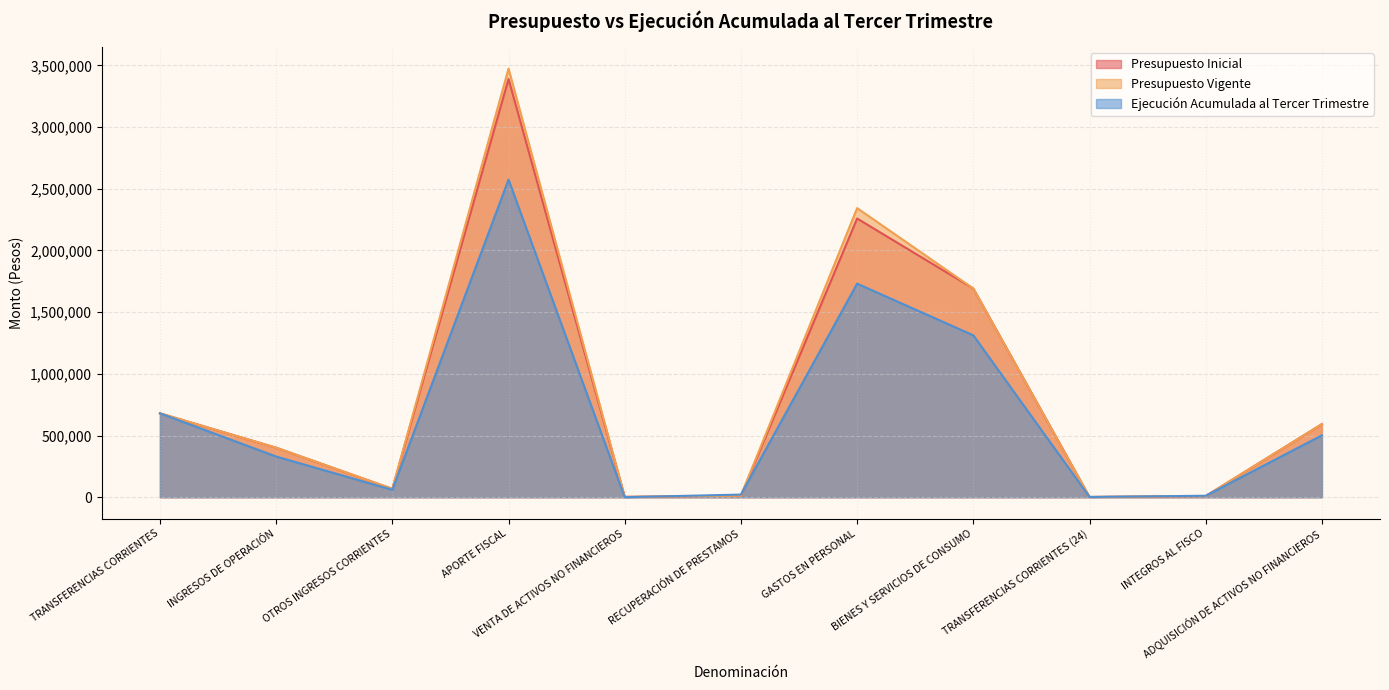

What is the maximum value shown in the chart?

3473806